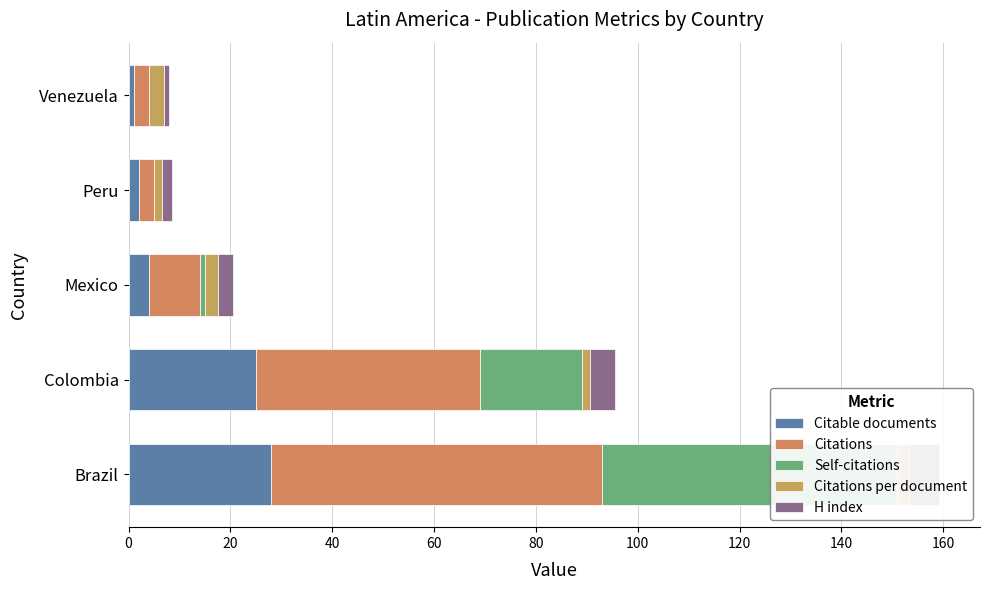

List the series in order of their peak value, lowest first.

Citations per document, H index, Citable documents, Self-citations, Citations